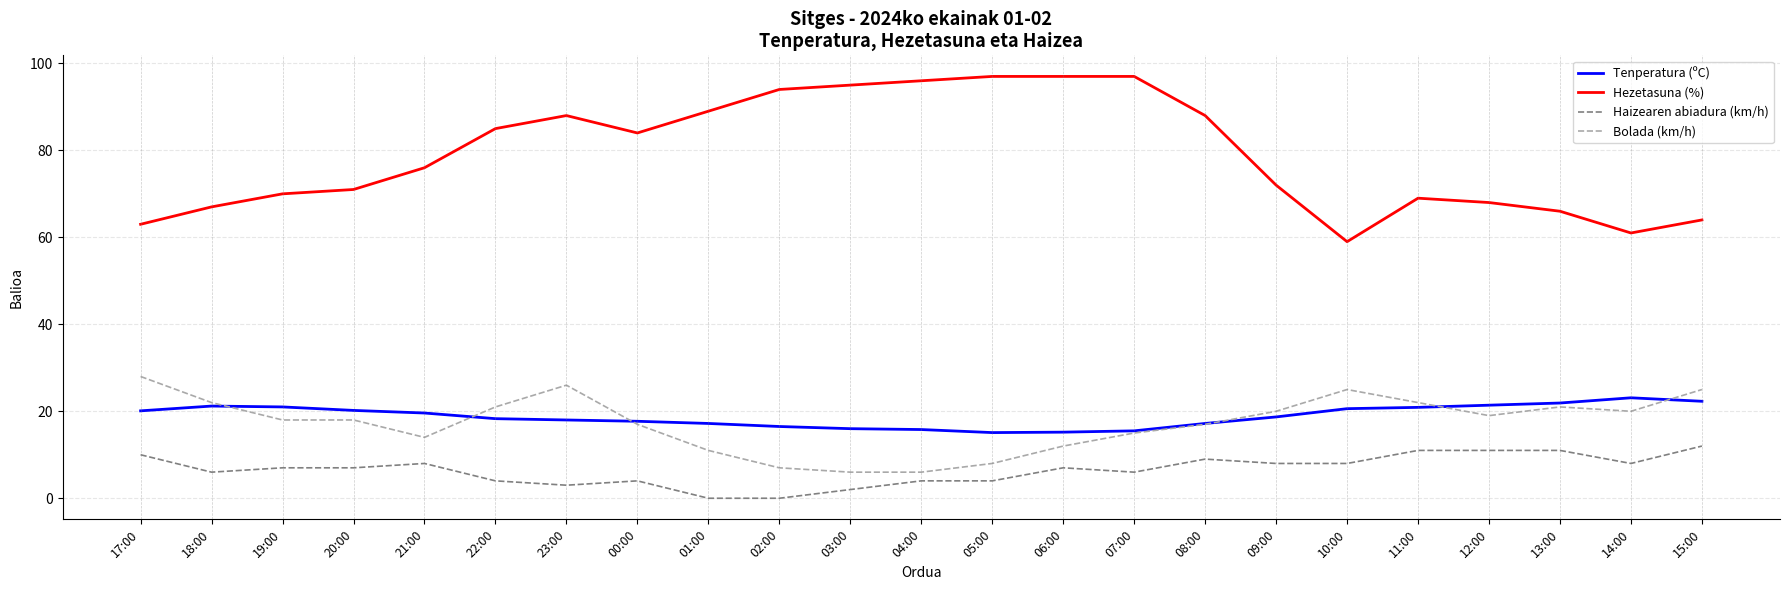

How many distinct data groups are displayed?

4